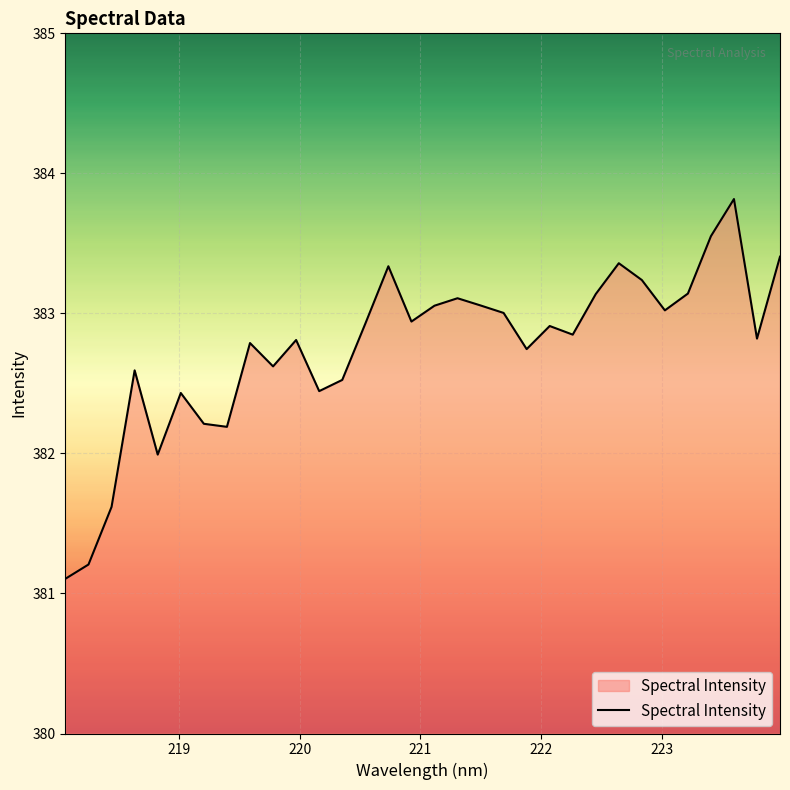

How many distinct data groups are displayed?

1